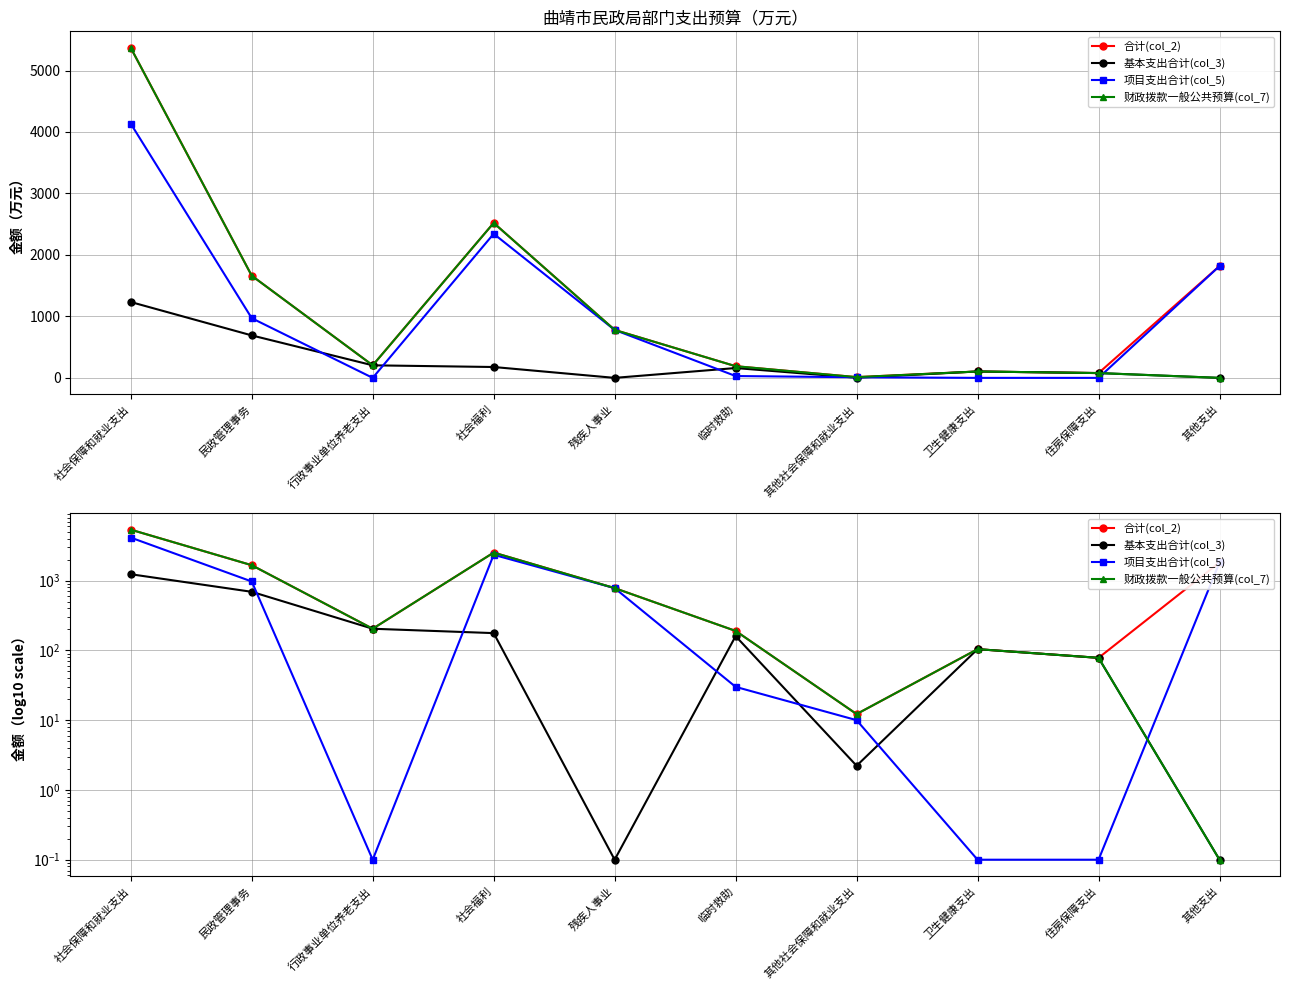

Rank the series at 民政管理事务 from highest to lowest value.

合计(col_2), 财政拨款一般公共预算(col_7), 项目支出合计(col_5), 基本支出合计(col_3)